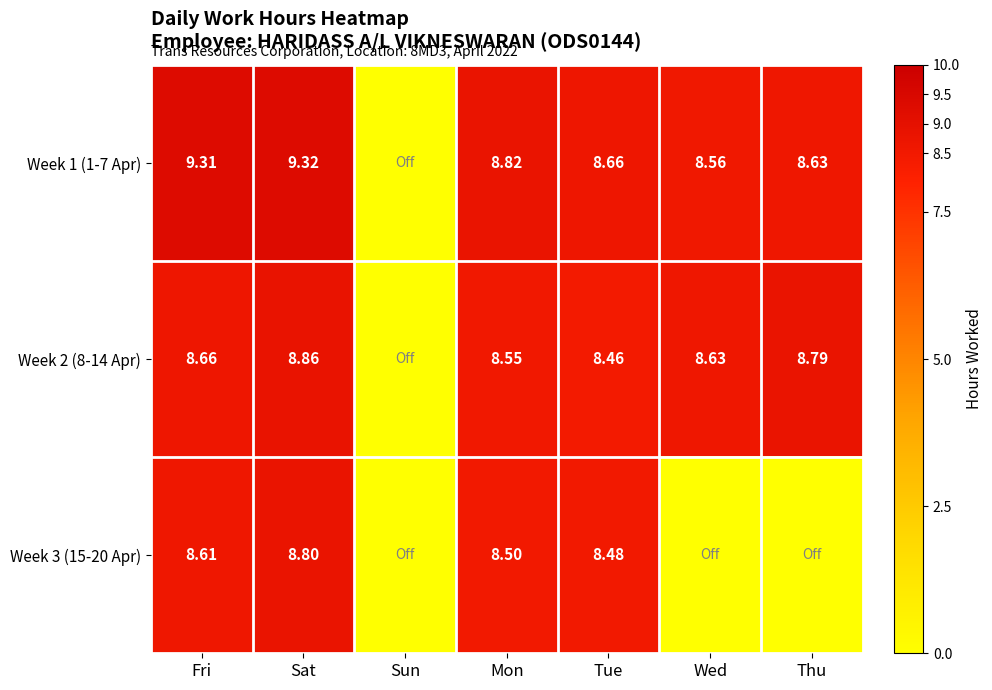

How many series are shown in this chart?

3